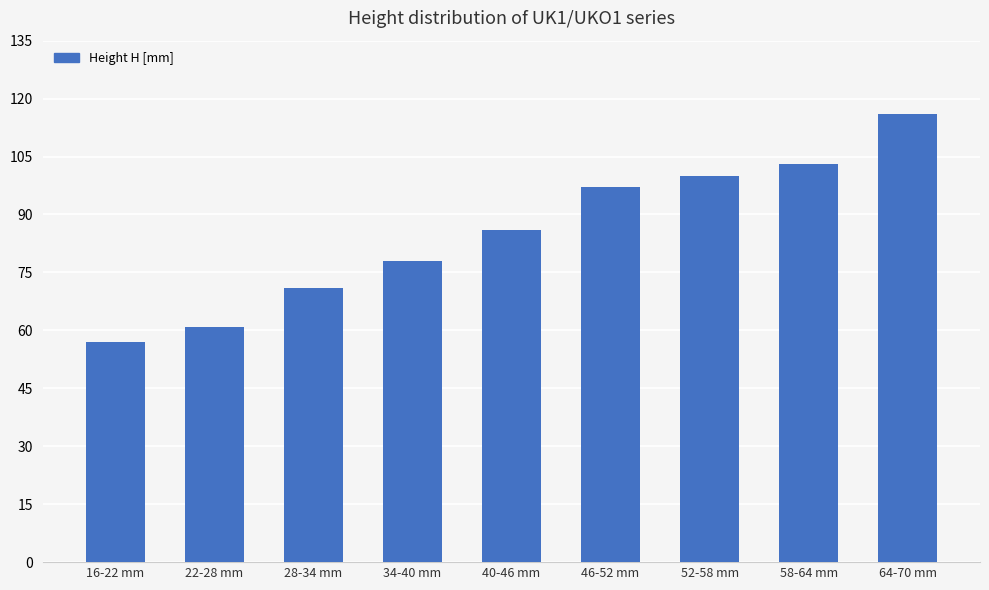

What is the label of the 2nd bar from the left?

22-28 mm